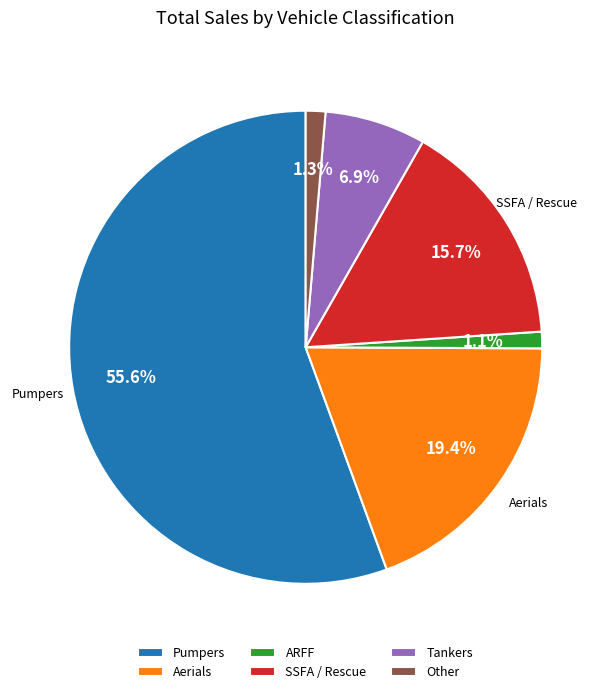

What portion of the pie excludes Other?

98.7%